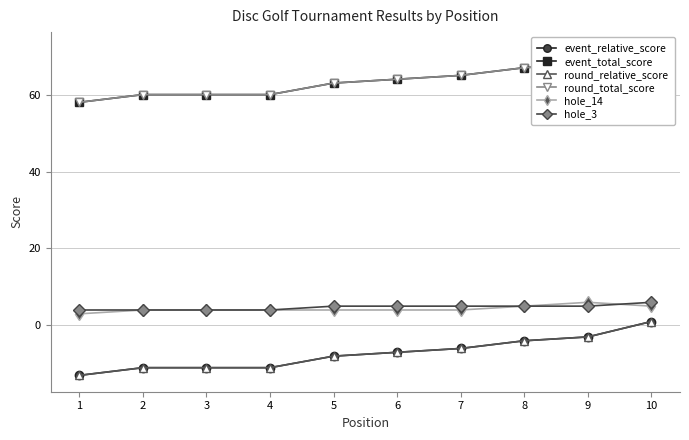

What is the sum of all hole_3 values?

47